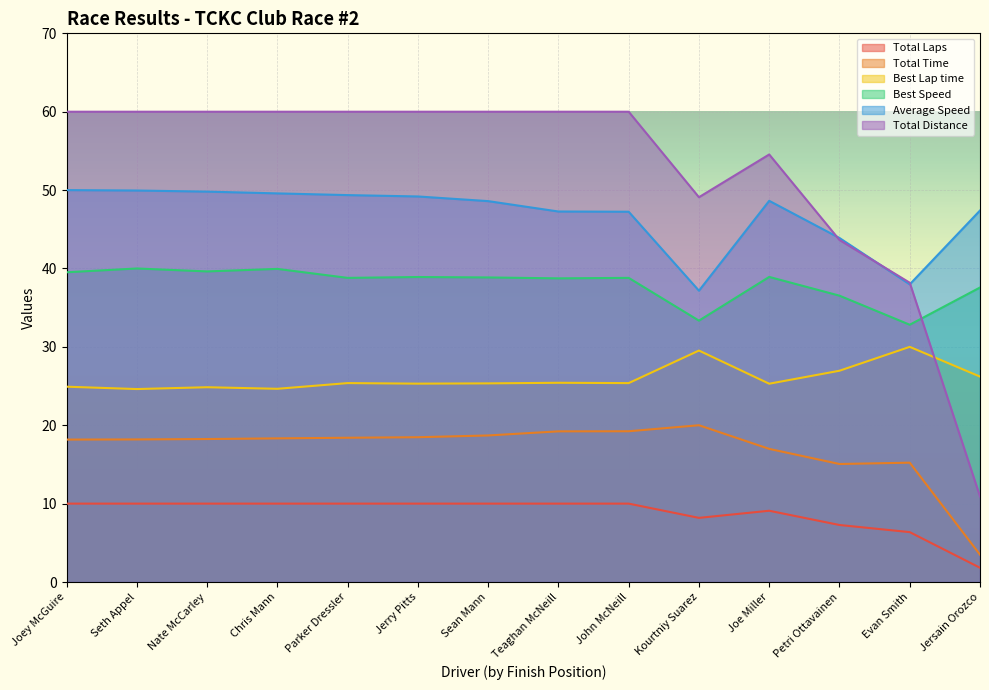

At how many categories does at least one series exceed 33?

14